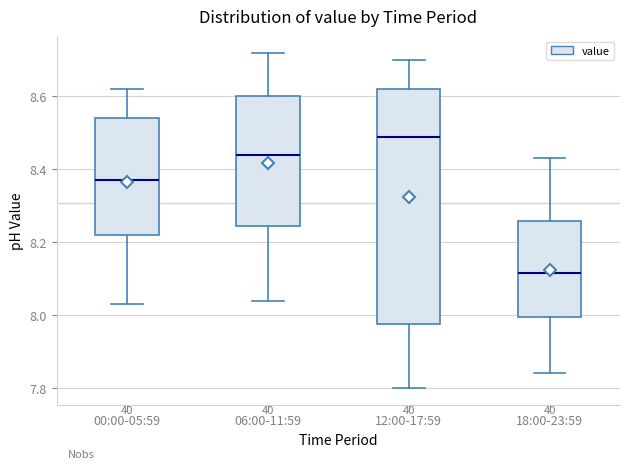

Reading left to right, transcribe this box plot: for each box, give where its median line is, the range the box spans, and where its two whiskers end, as read against the y-axis. The values are not printed on the chart, so give them approximately, as read against the axis.

00:00-05:59: median 8.38, box 8.22 to 8.54, whiskers 8.04 to 8.62
06:00-11:59: median 8.44, box 8.24 to 8.60, whiskers 8.04 to 8.72
12:00-17:59: median 8.50, box 7.98 to 8.62, whiskers 7.80 to 8.70
18:00-23:59: median 8.12, box 8.00 to 8.26, whiskers 7.84 to 8.44